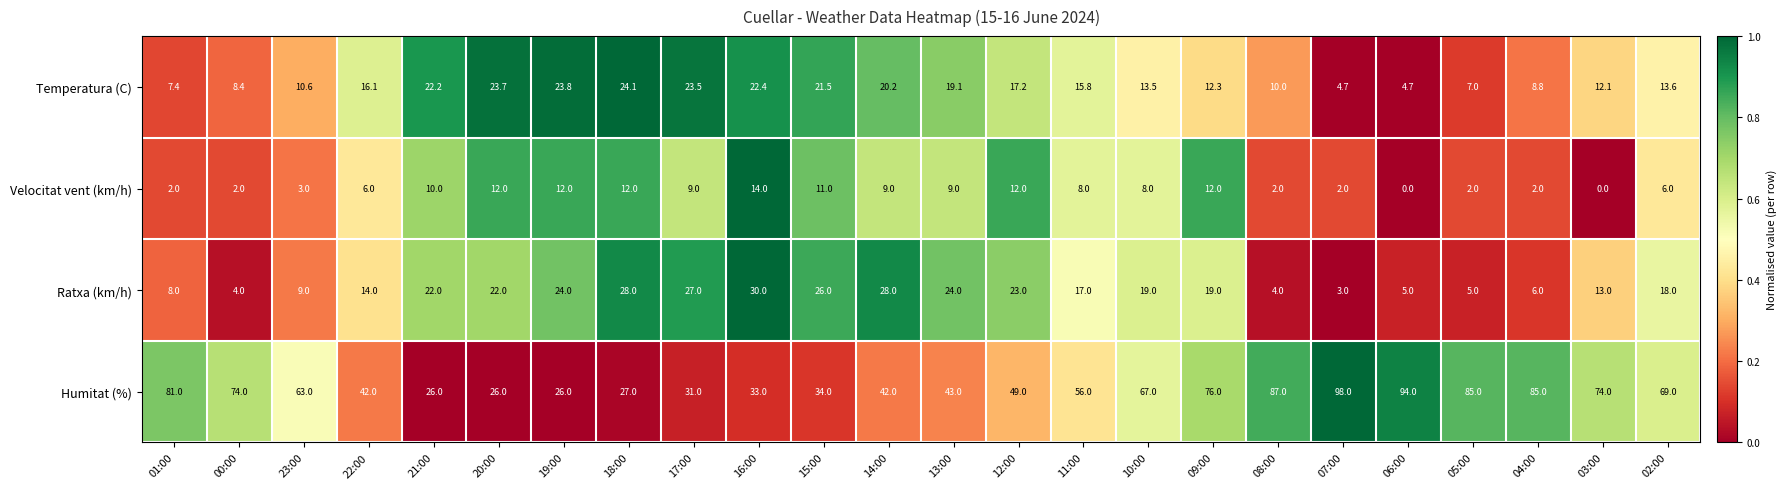

True or false: Velocitat vent (km/h) has a value of 5.0 at 10:00.

False